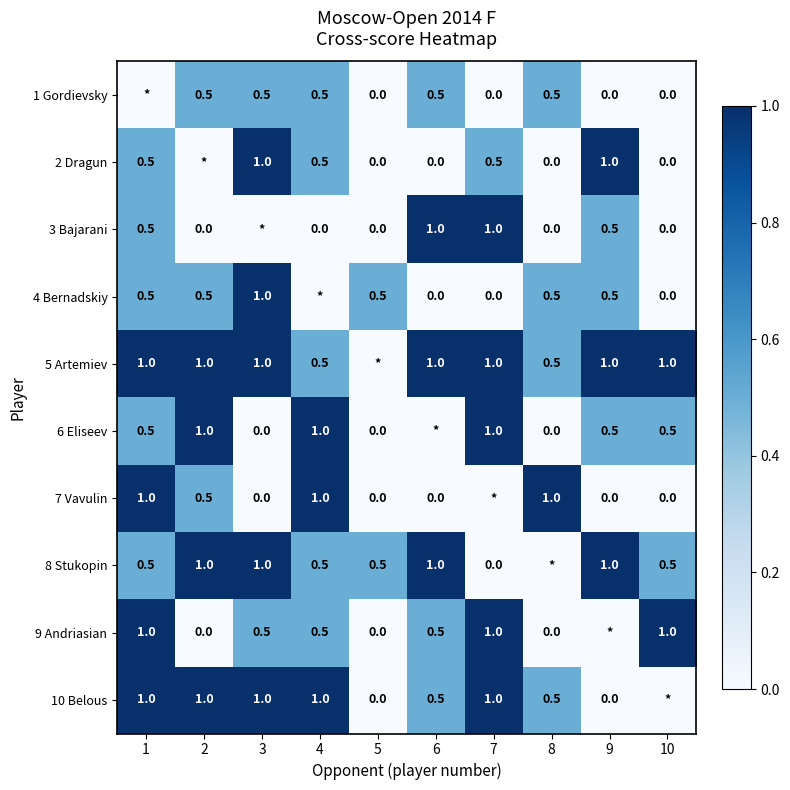

What is the difference between the 4 Bernadskiy values at 3 and 5?

0.5